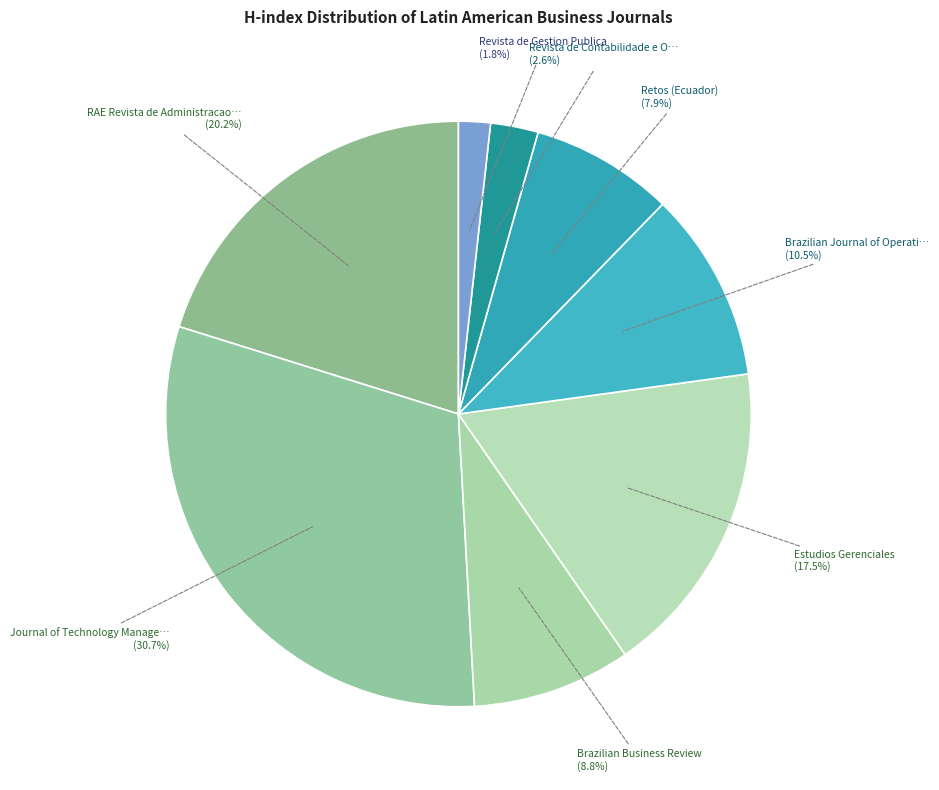

Is the sum of Brazilian Journal of Operati… (10.5%) and Estudios Gerenciales (17.5%) greater than half?

No